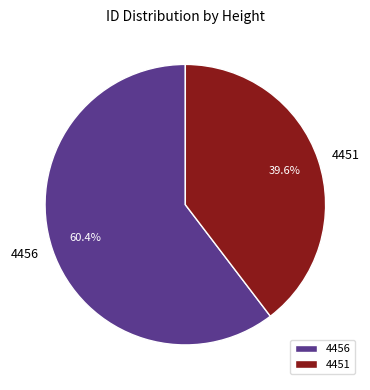

Which category has the smallest portion of the pie?

4451